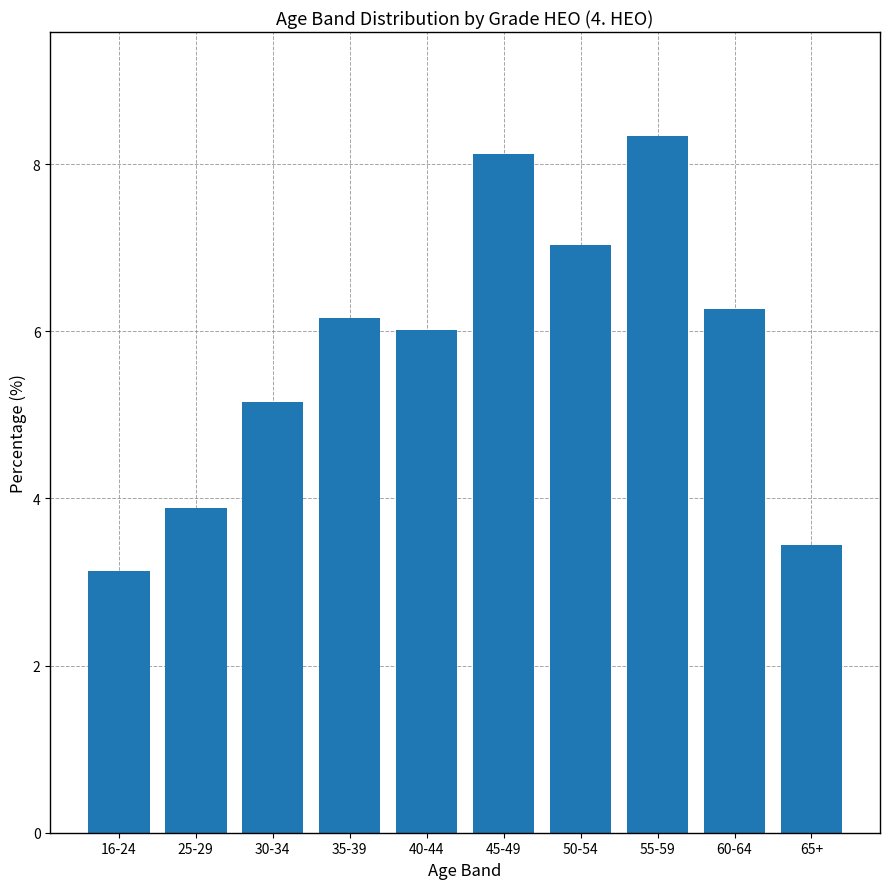

Reading left to right, extract all data points from this chart.

16-24=3.1	25-29=3.9	30-34=5.2	35-39=6.2	40-44=6.0	45-49=8.1	50-54=7.0	55-59=8.3	60-64=6.3	65+=3.4